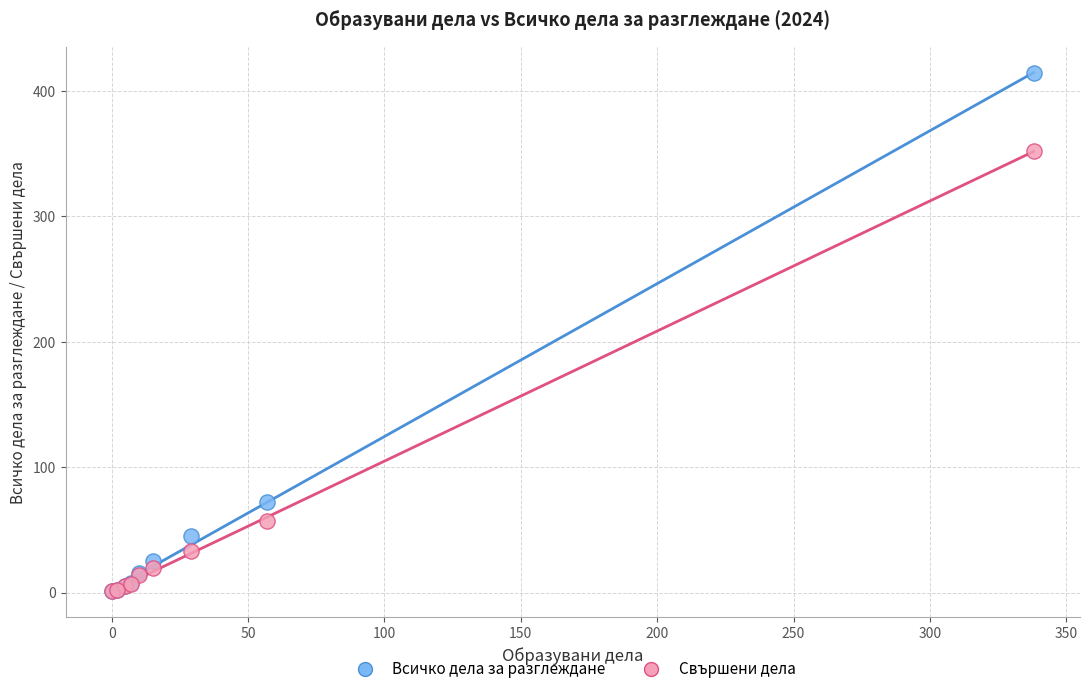

What are all the series names shown in the legend?

Всичко дела за разглеждане, Свършени дела